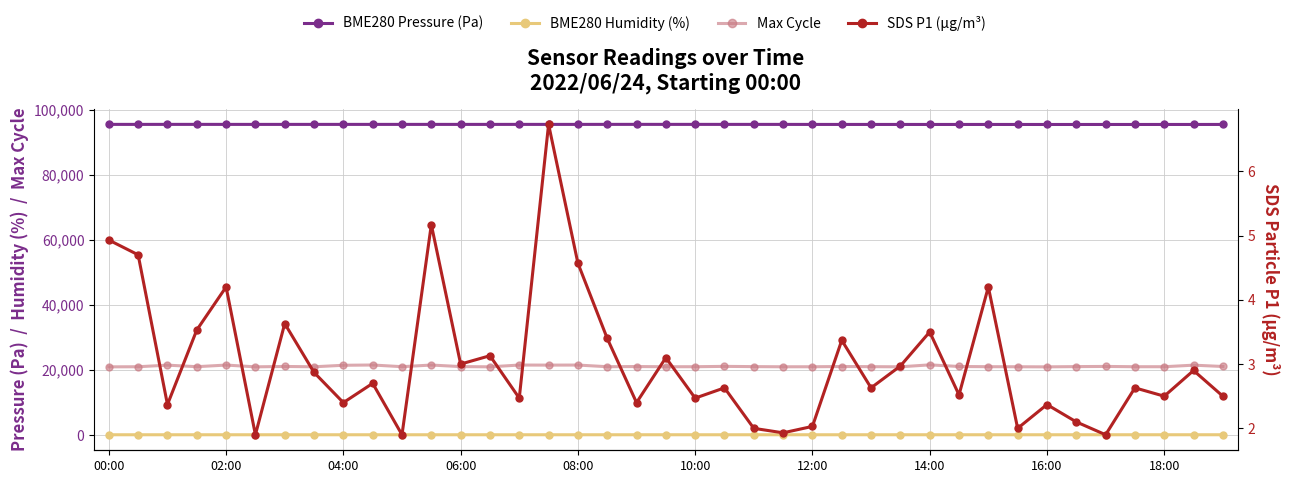

What is the sum of the Max Cycle values at 06:00 and 25?

42103.0